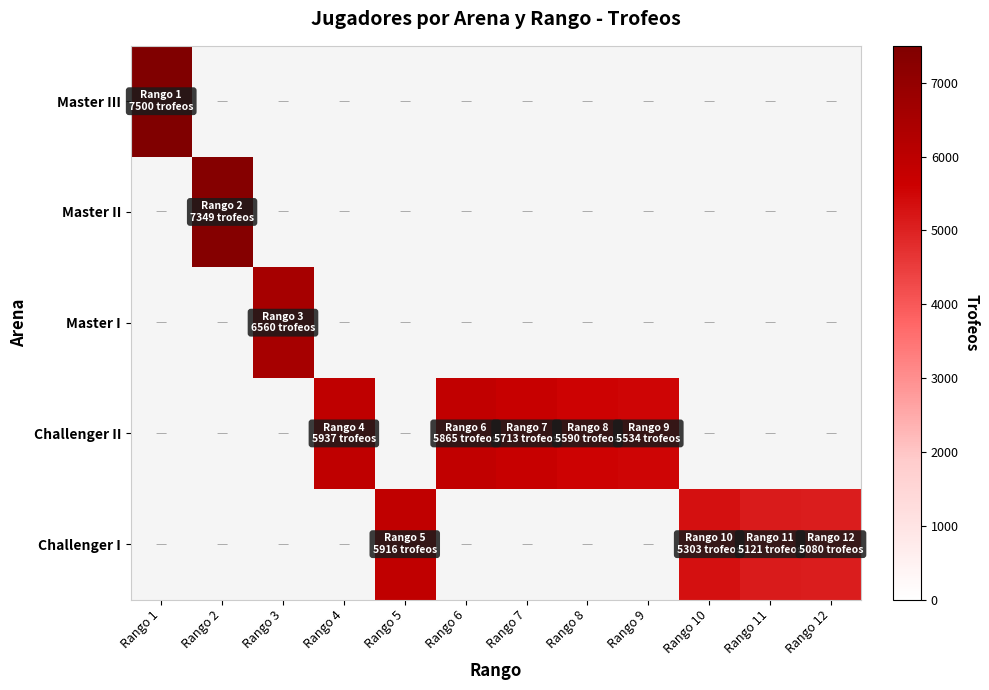

List the labels in order of Master I value, smallest first.

Rango 1, Rango 2, Rango 3, Rango 4, Rango 5, Rango 6, Rango 7, Rango 8, Rango 9, Rango 10, Rango 11, Rango 12